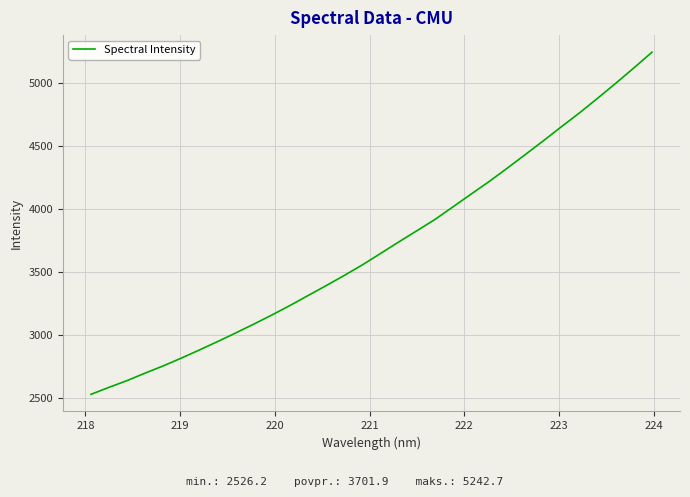

What is the difference between the maximum and minimum values?

2716.6